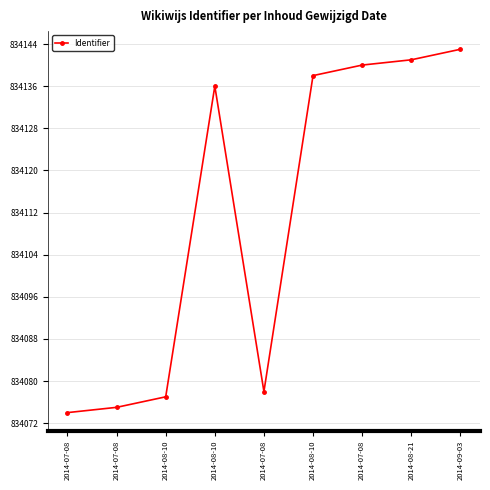

What is the maximum value shown in the chart?

834143